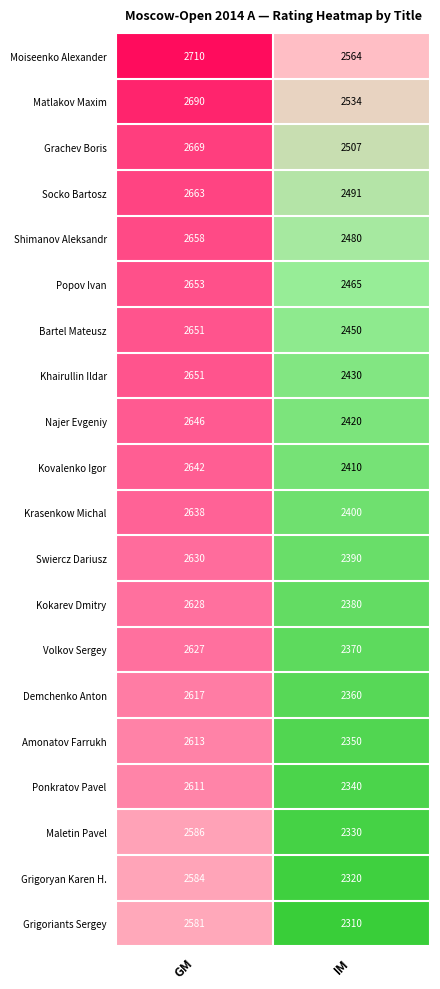

Which label corresponds to the largest value in the chart?

GM